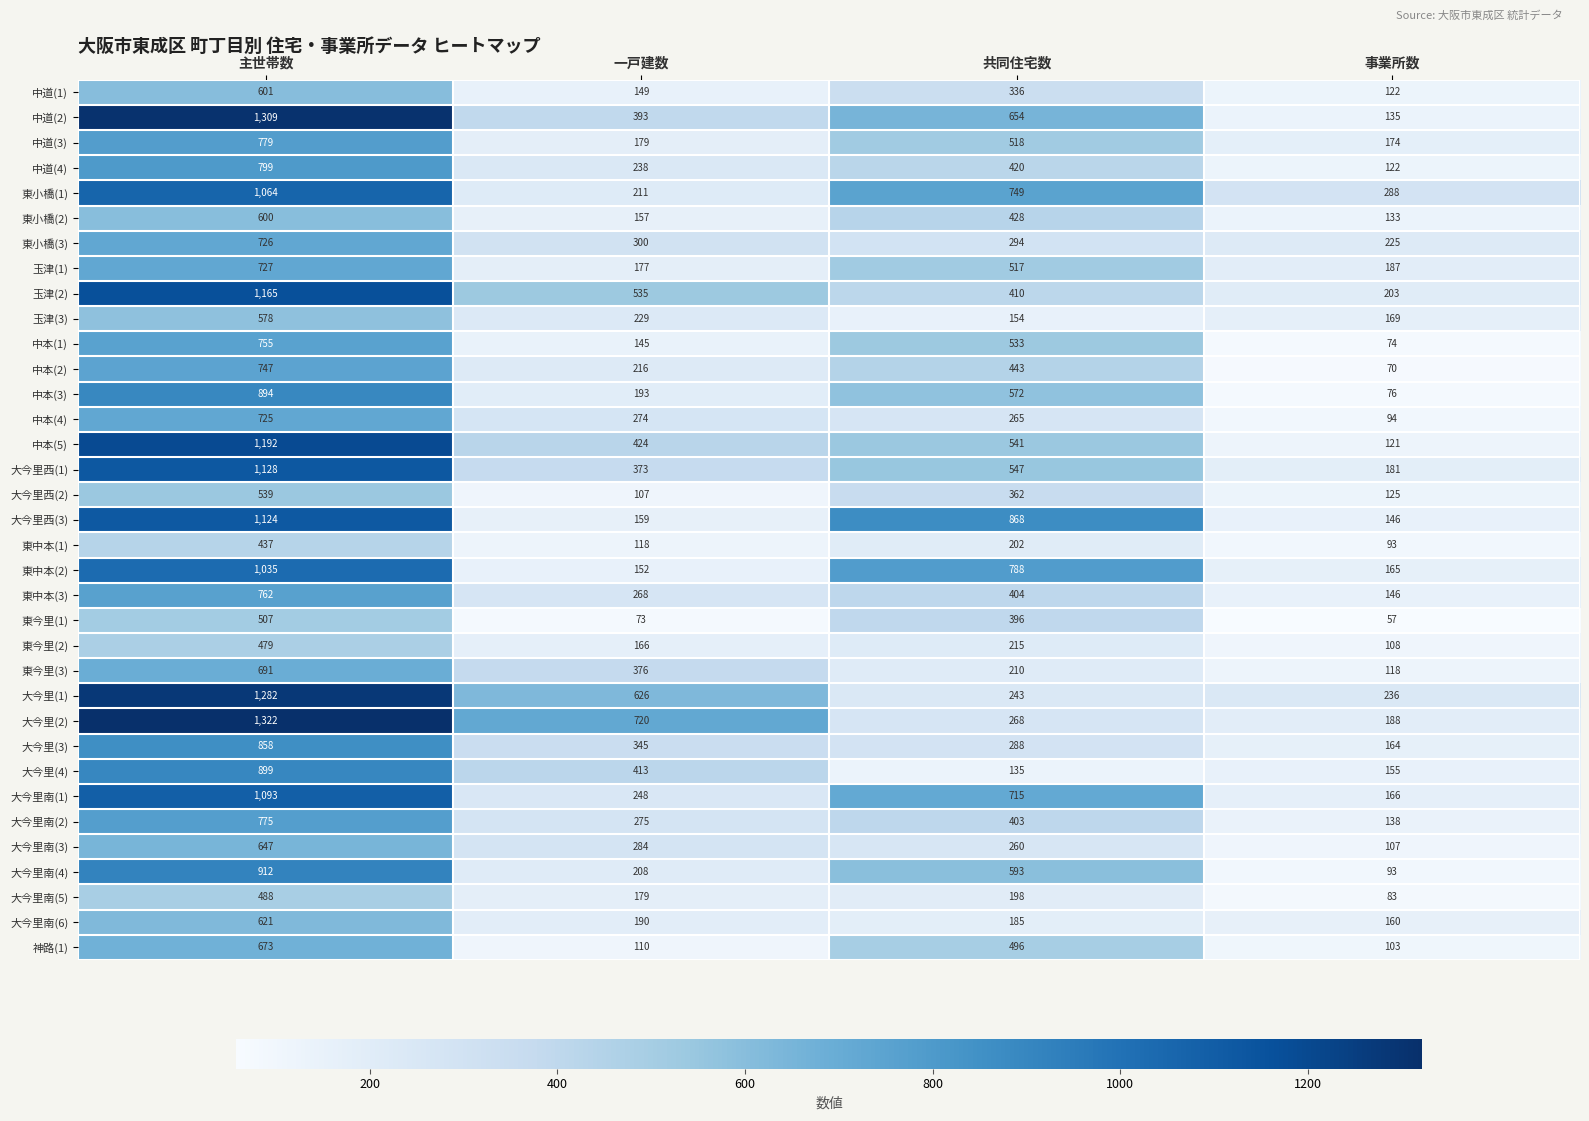

Where does the 中道(3) series first go above 518?

主世帯数